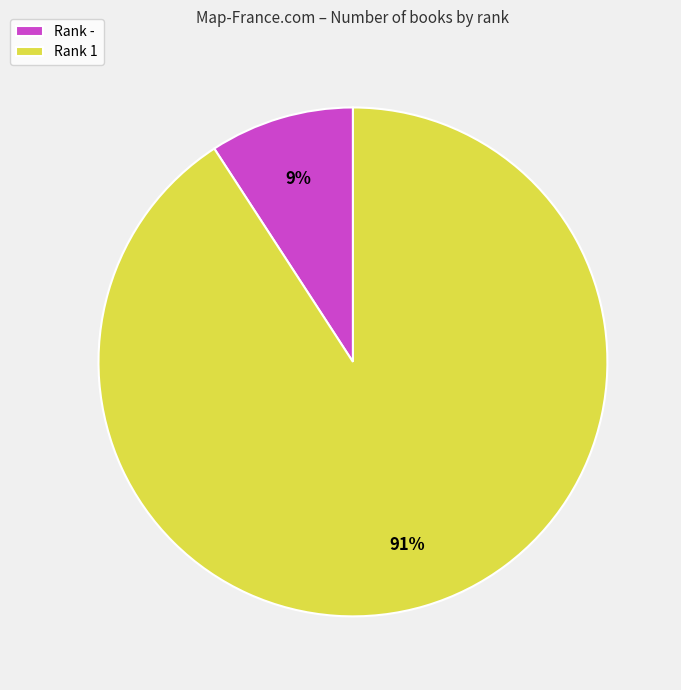

To the nearest percent, what portion does Rank - represent?

9%